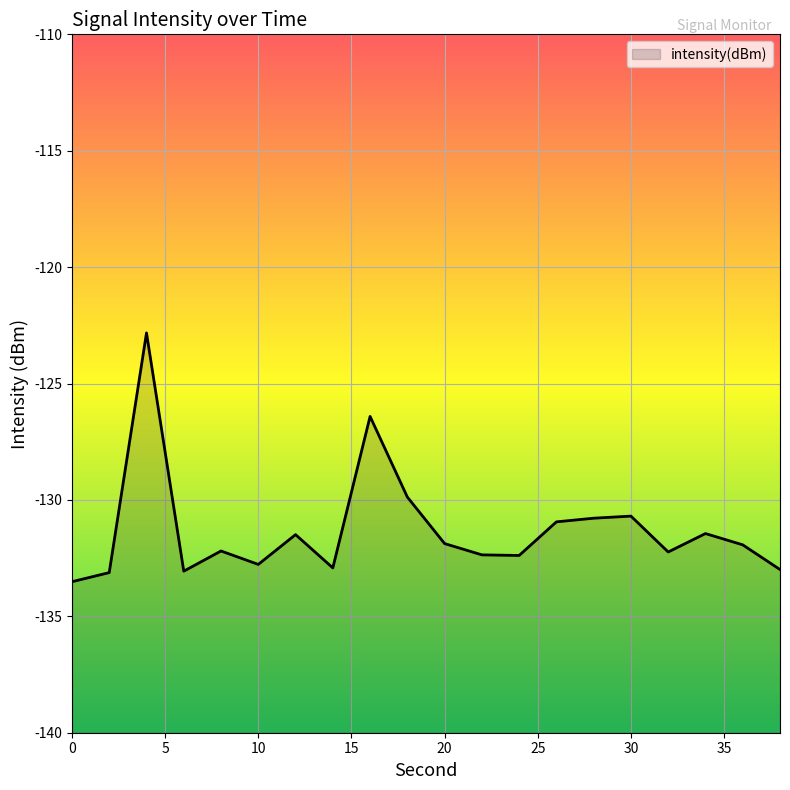

Which has a higher value, 10 or 14?

10